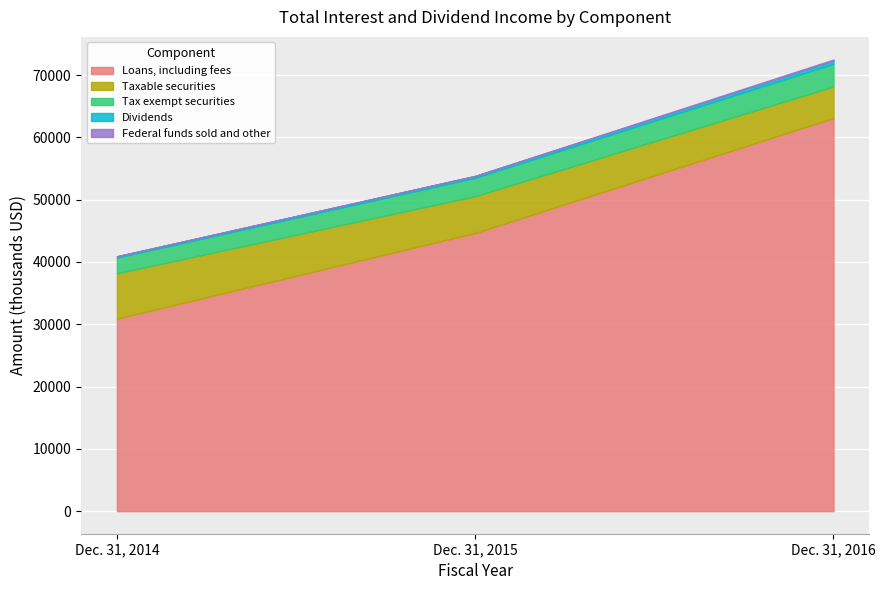

Is the value of Loans, including fees at Dec. 31, 2014 greater than the value of Tax exempt securities at Dec. 31, 2015?

Yes